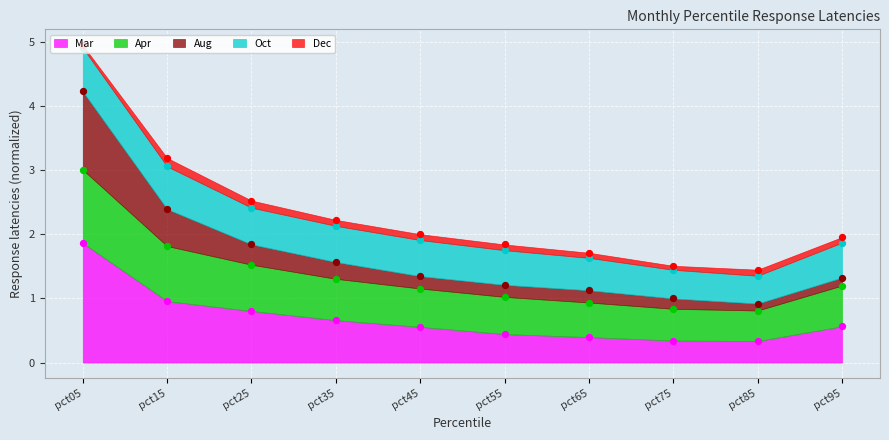

Which series has the largest total across all categories?

Apr